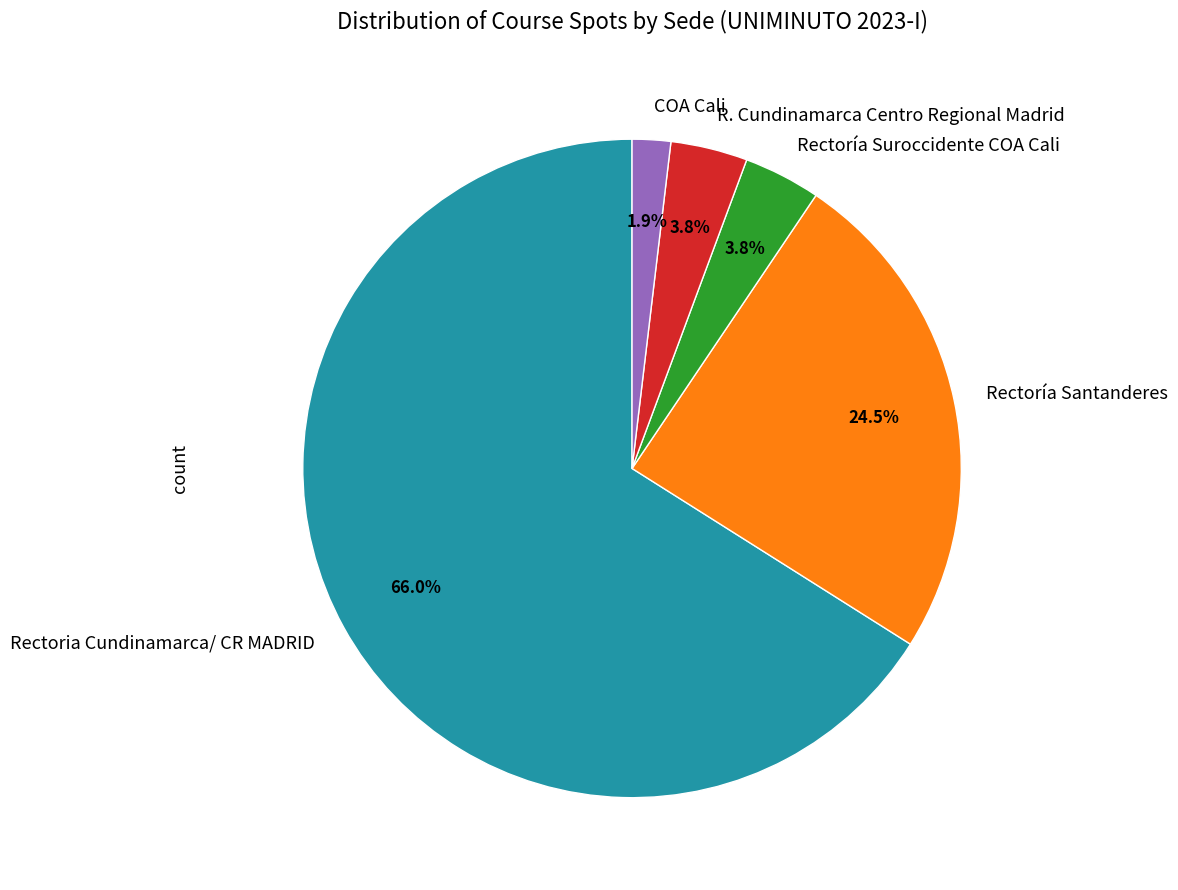

Which has a higher value, Rectoria Cundinamarca/ CR MADRID or COA Cali?

Rectoria Cundinamarca/ CR MADRID